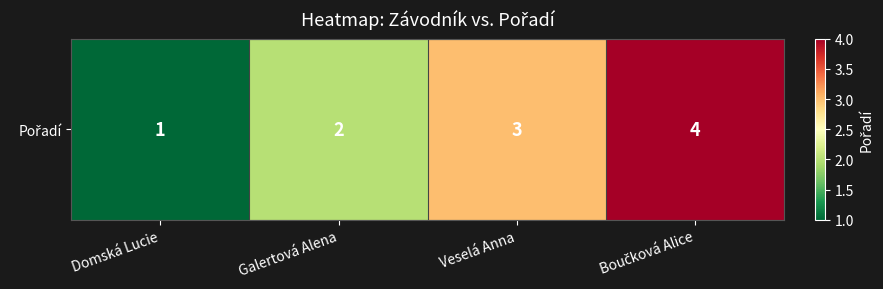

Rank the categories by value from highest to lowest.

Boučková Alice, Veselá Anna, Galertová Alena, Domská Lucie